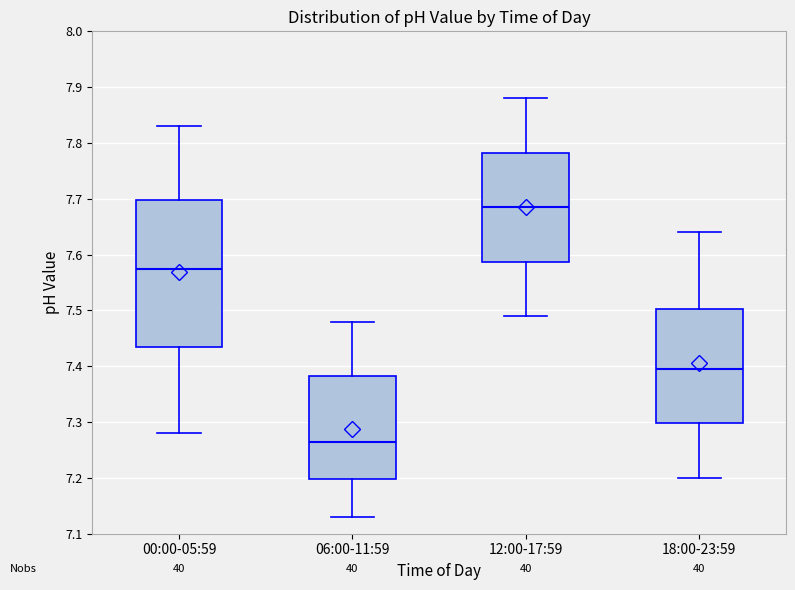

Which box is the tallest, from its lower edge to its upper edge?

00:00-05:59